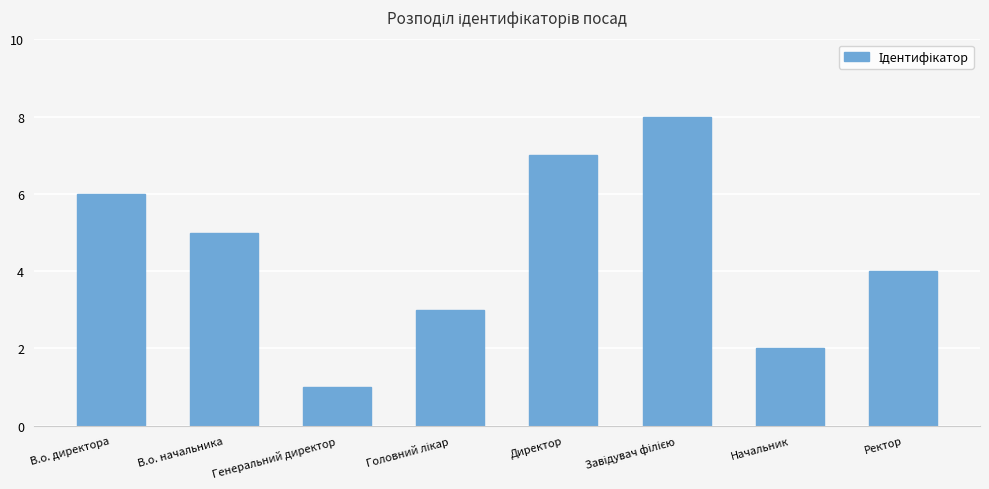

What is the greatest value displayed?

8